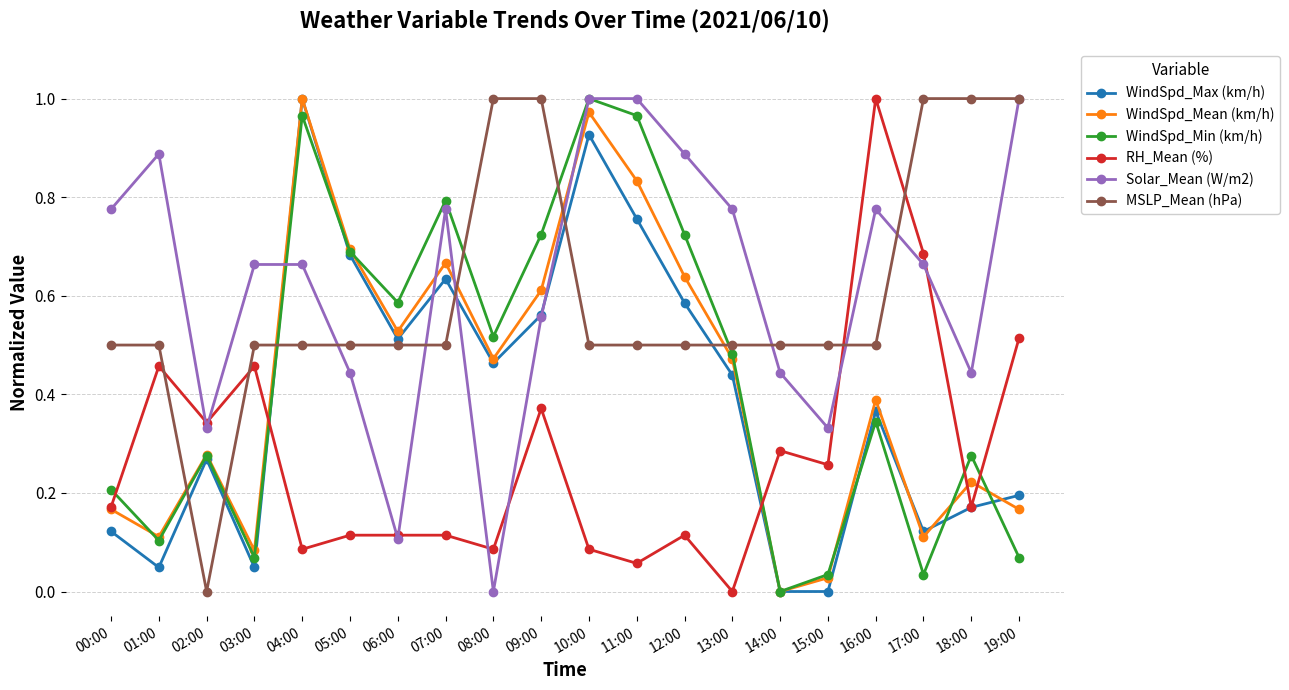

How many times do RH_Mean (%) and WindSpd_Min (km/h) cross each other?

5